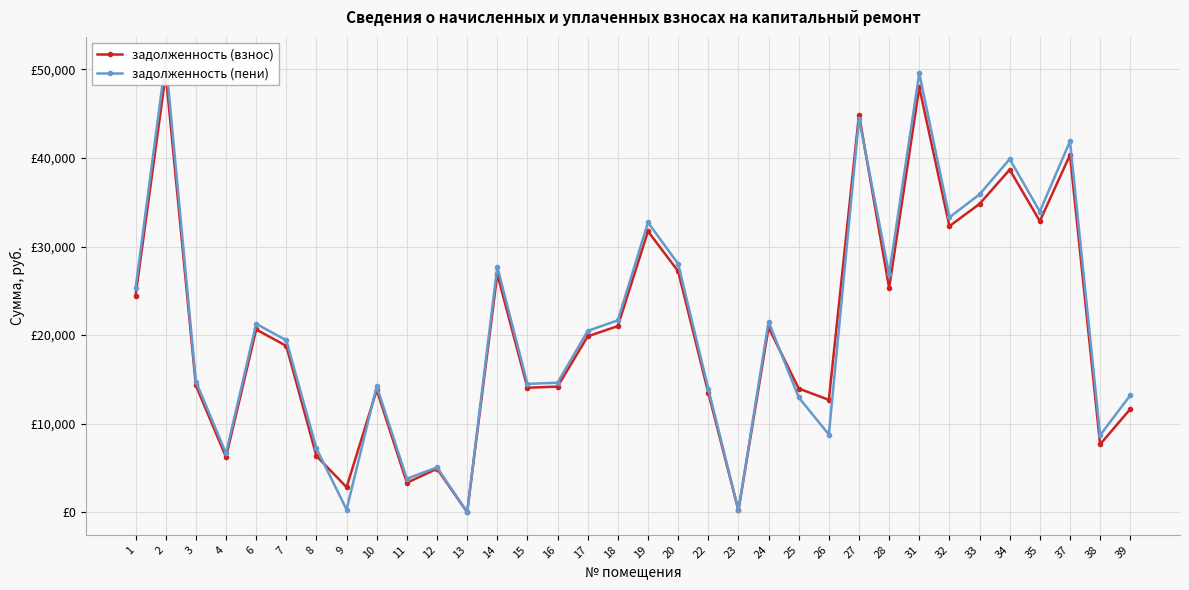

Reading right to left, extract all data points from this chart.

задолженность (взнос): 11642.7	7663.5	40345.0	32866.8	38685.6	34817.0	32302.4	47980.8	25314.7	44901.3	12687.0	13961.9	20856.1	194.7	13494.7	27208.9	31725.9	21019.1	19858.6	14184.7	14055.7	26886.6	0.6	4900.7	3323.7	13798.0	2821.7	6345.9	18780.3	20632.3	6219.0	14313.7	49480.3	24470.2
задолженность (пени): 13200.5	8693.4	41888.8	33958.4	39880.8	35892.7	33300.4	49574.4	26870.4	44459.0	8772.6	12961.9	21505.5	208.5	13942.9	28049.5	32721.9	21668.5	20472.1	14623.0	14490.0	27717.3	0.0	5062.1	3773.8	14224.3	293.5	7200.4	19411.7	21269.8	6645.3	14756.0	51123.7	25282.9